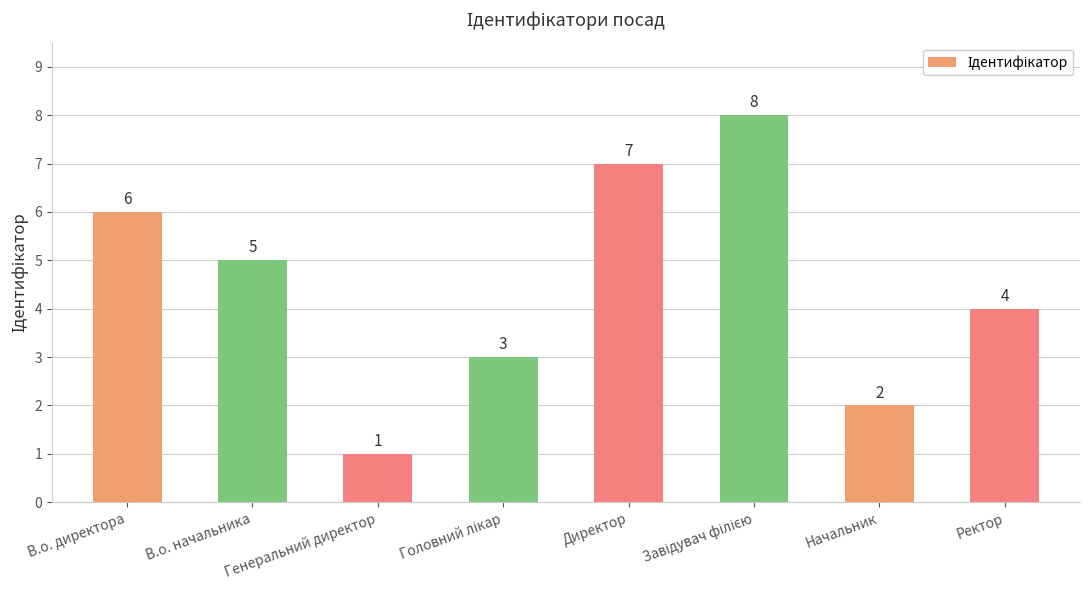

What is the label of the 5th bar from the left?

Директор